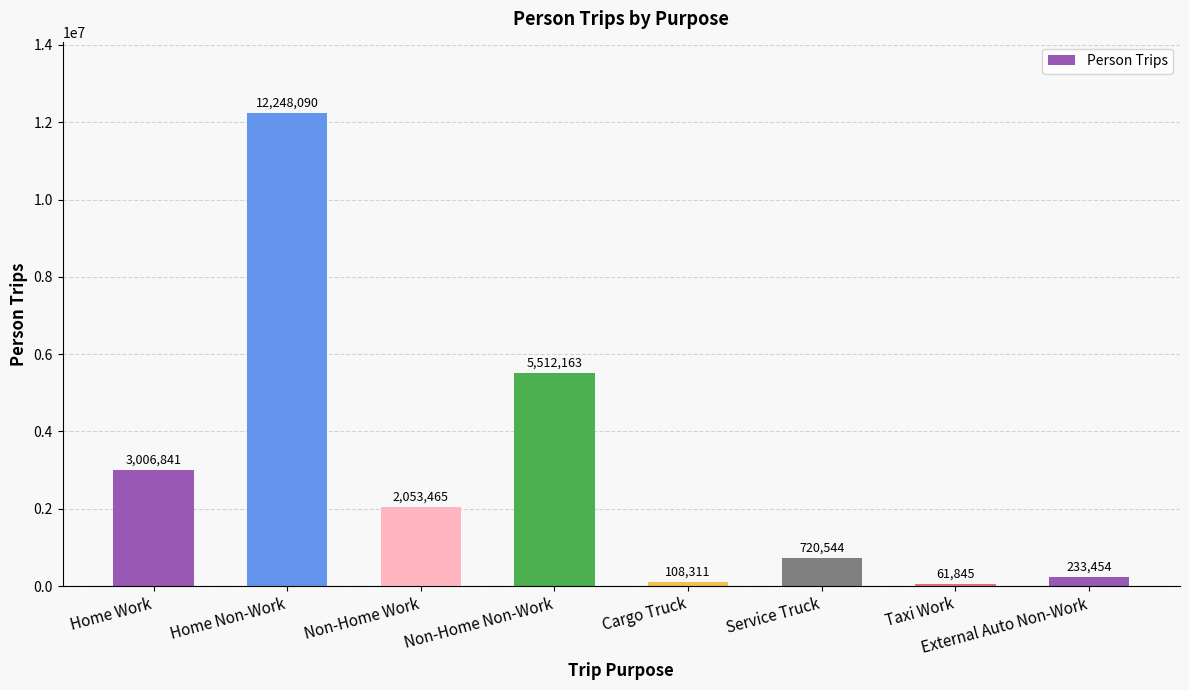

Reading left to right, list all the values displayed in this chart.

Home Work=3006841	Home Non-Work=12248090	Non-Home Work=2053465	Non-Home Non-Work=5512163	Cargo Truck=108311	Service Truck=720544	Taxi Work=61845	External Auto Non-Work=233454